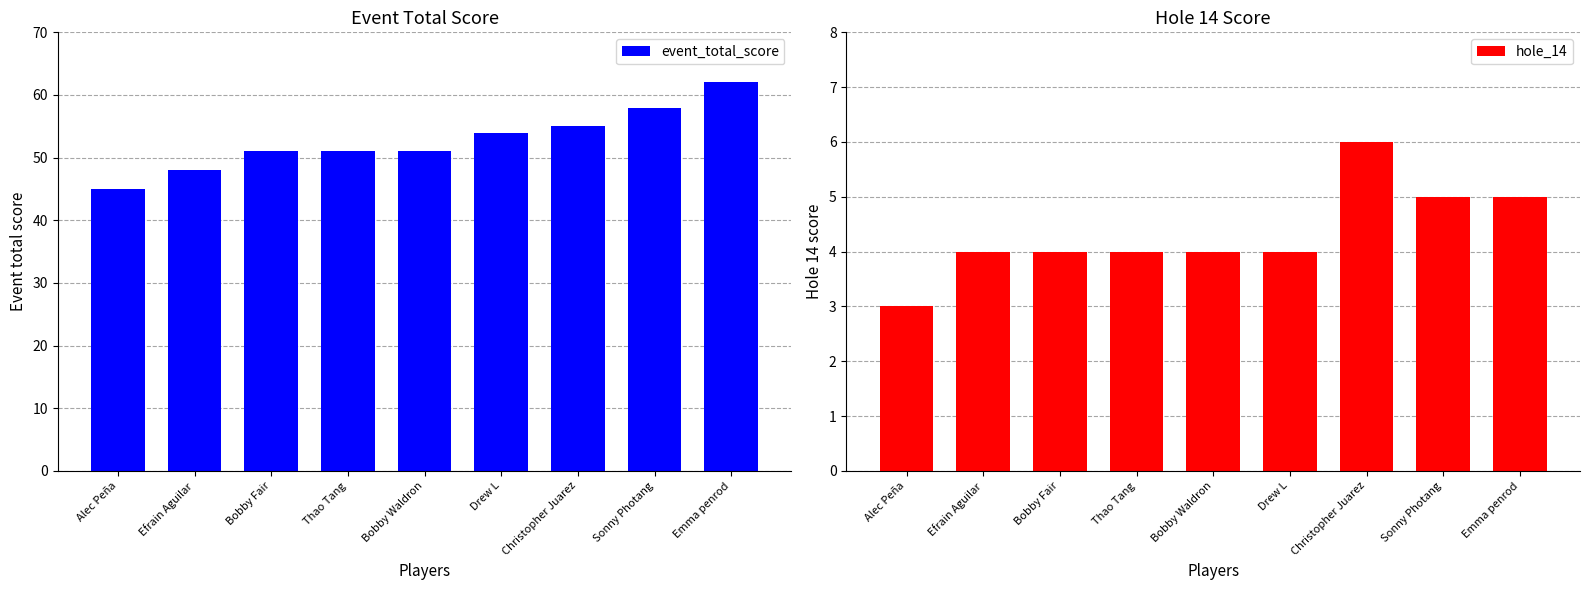

Is it true that event_total_score equals 85 at Drew L?

False